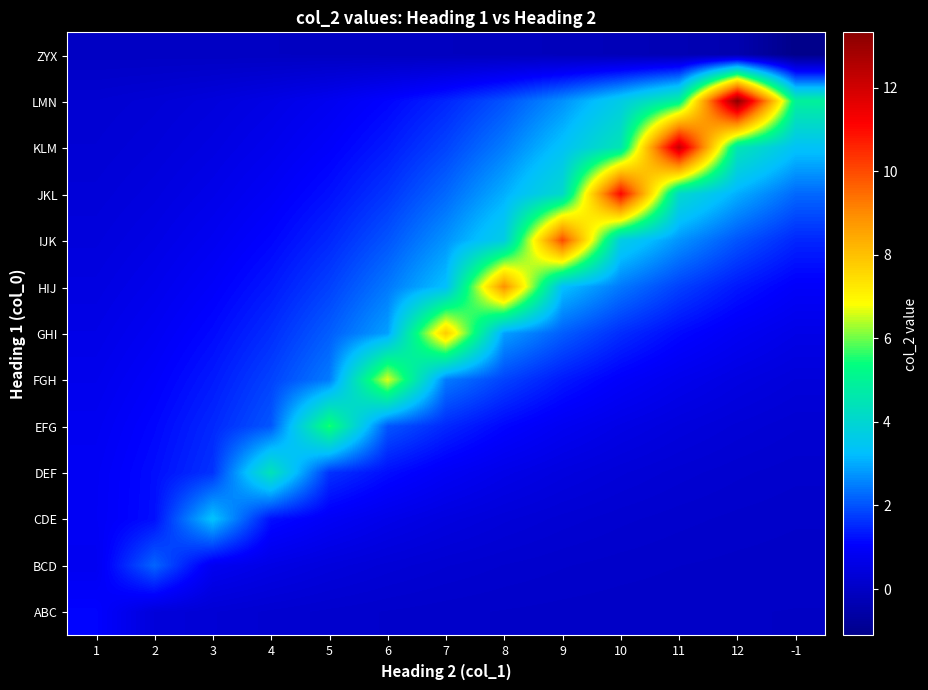

Which has a higher value, 12 or 11?

11